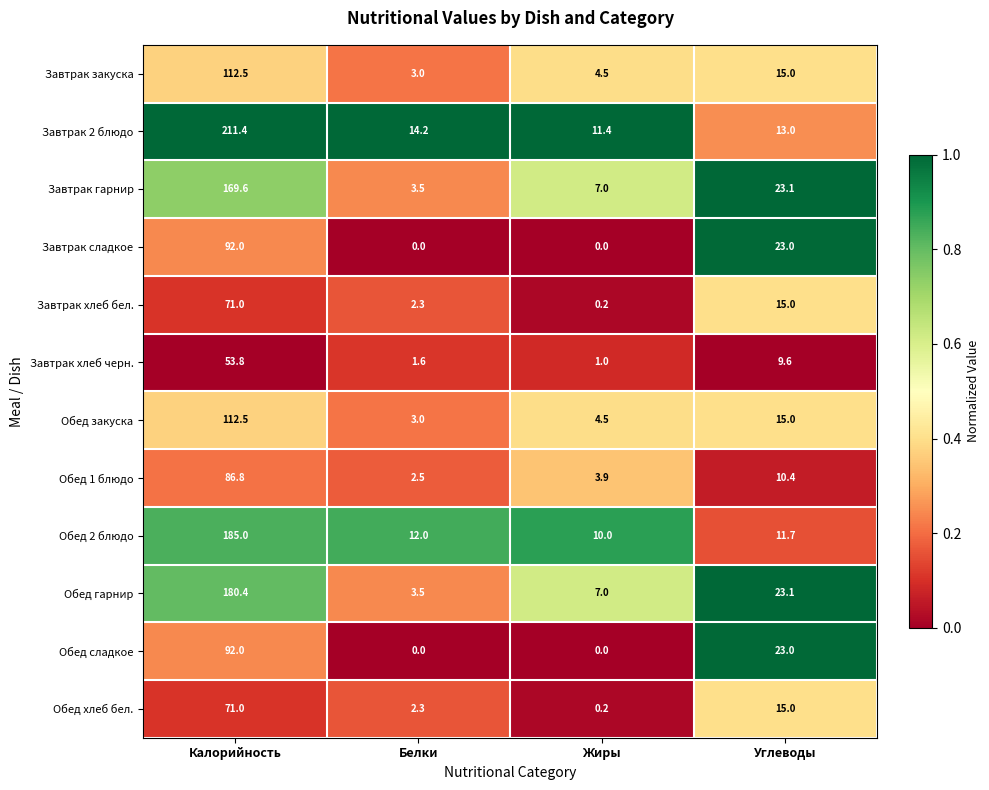

The value of Обед хлеб бел. at Углеводы is 15.0. True or false?

True